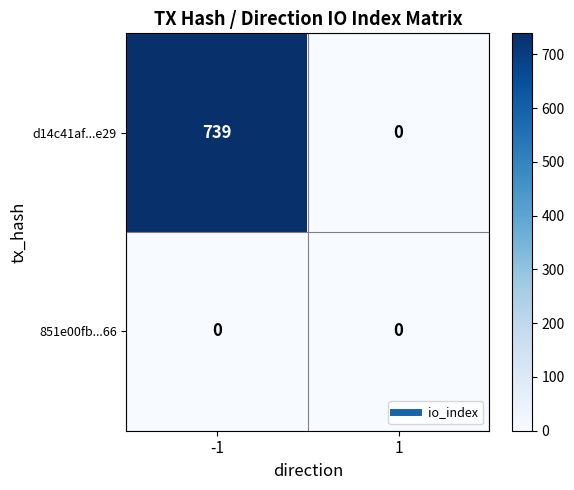

What is the maximum value shown in the chart?

739